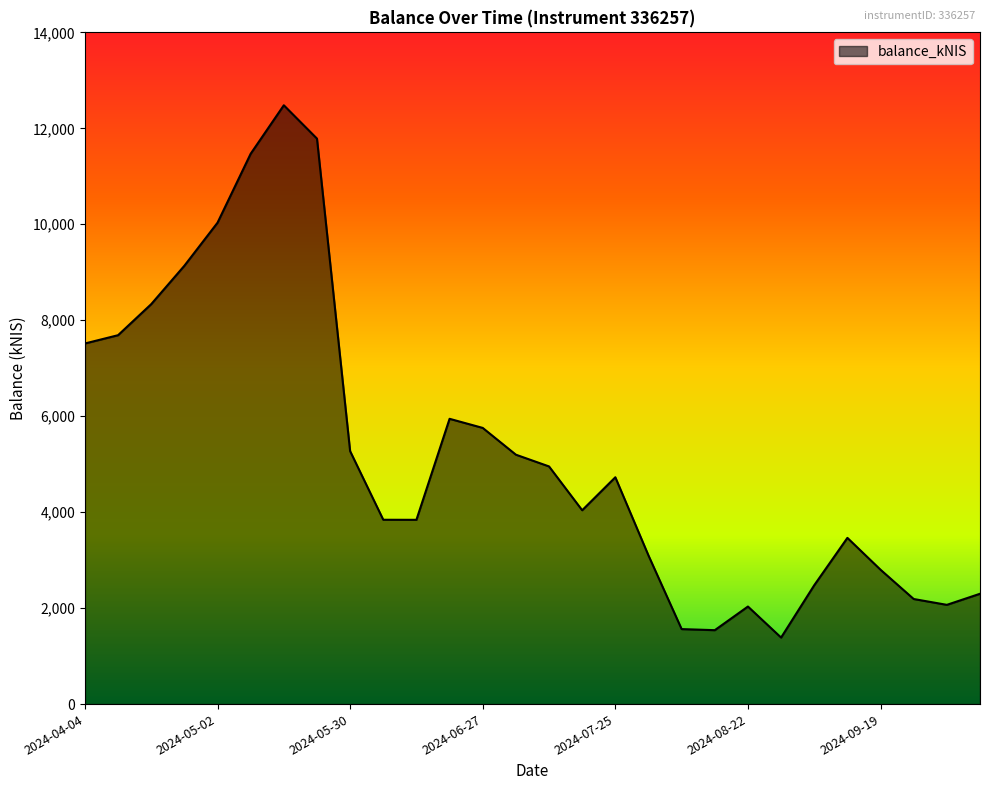

What is the greatest value displayed?

12480.6